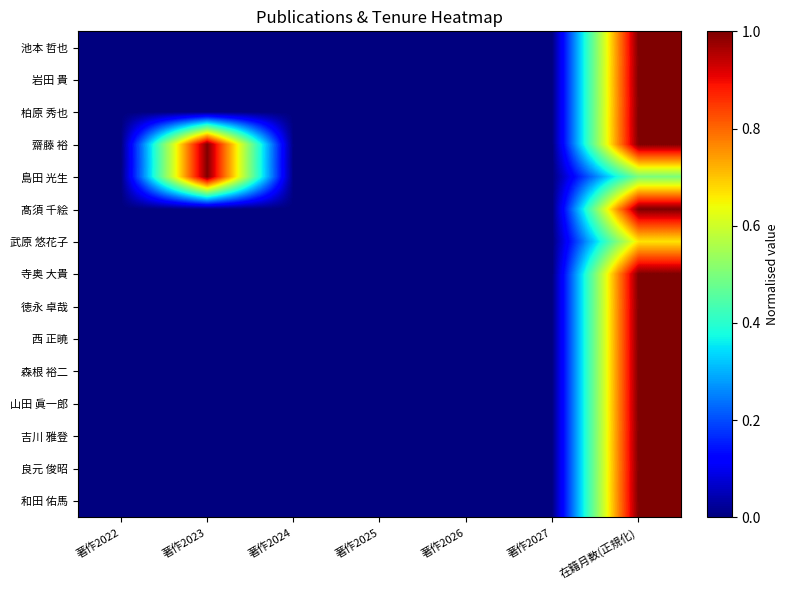

Which has a higher value, 著作2026 or 在籍月数(正規化)?

在籍月数(正規化)